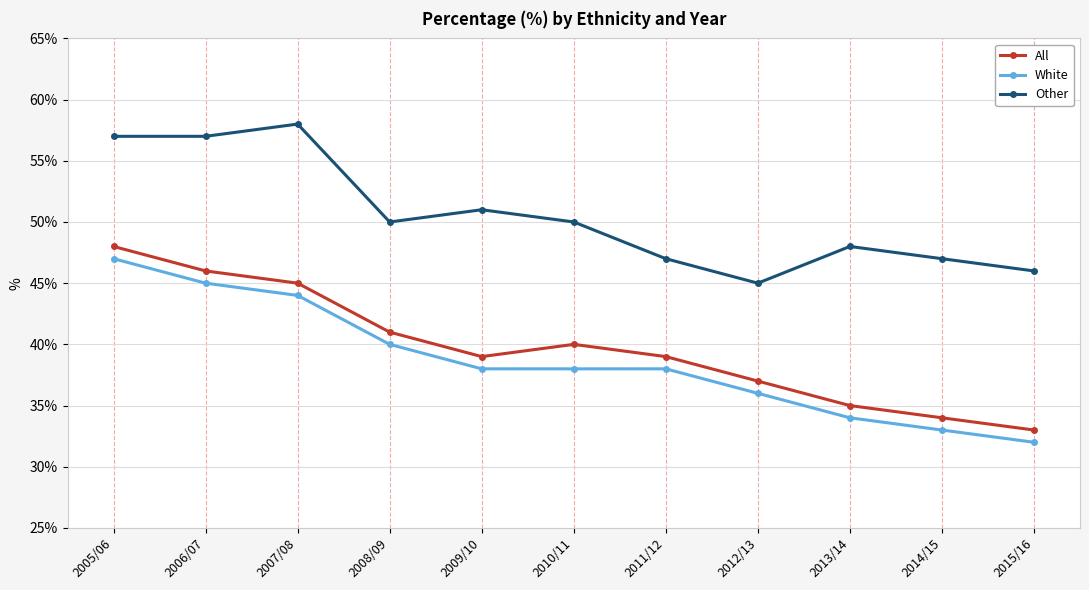

True or false: White and All cross at least once.

False